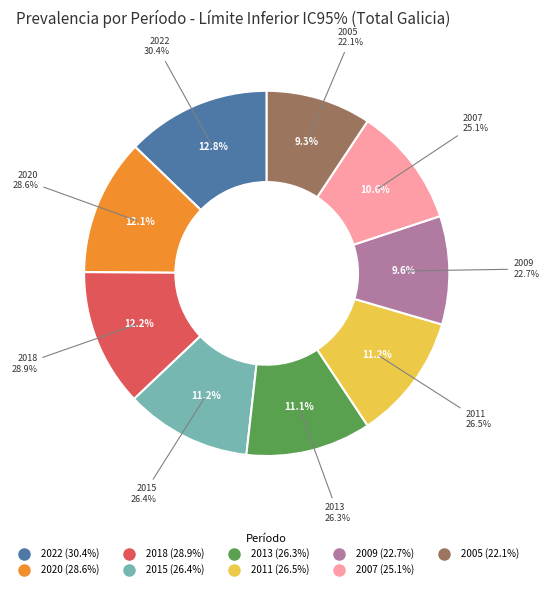

To the nearest percent, what portion does 2022 represent?

13%